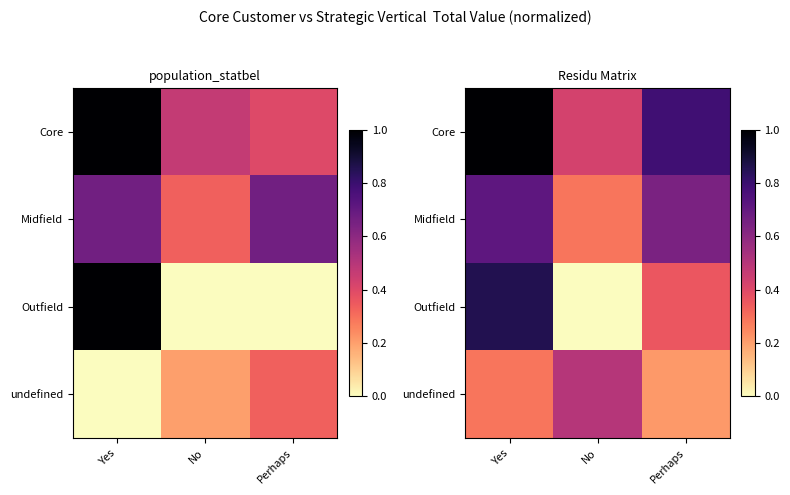

At which label does Core reach its minimum?

No